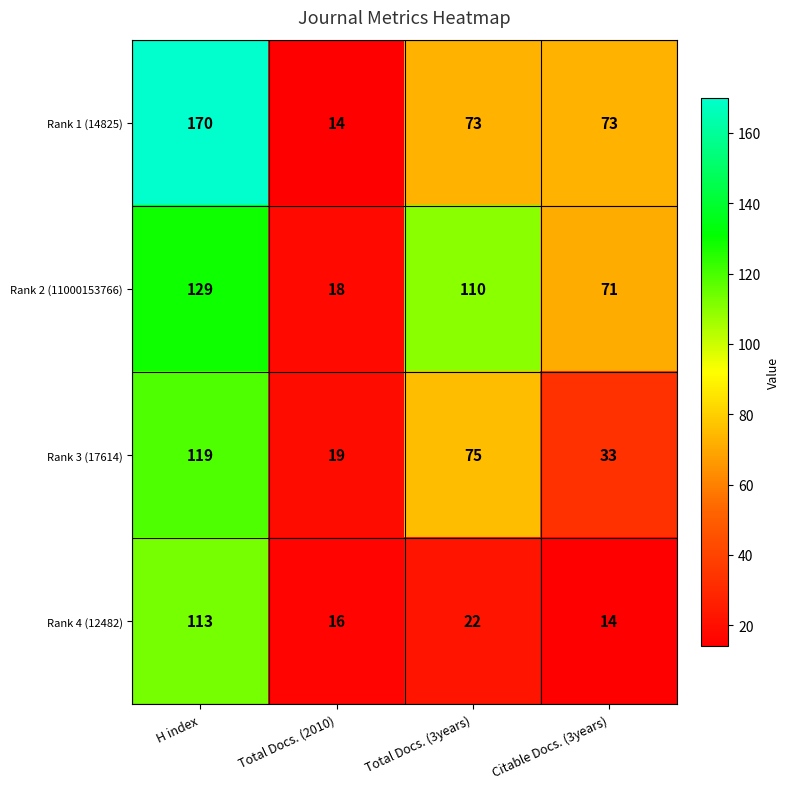

List the series in order of their peak value, highest first.

Rank 1 (14825), Rank 2 (11000153766), Rank 3 (17614), Rank 4 (12482)